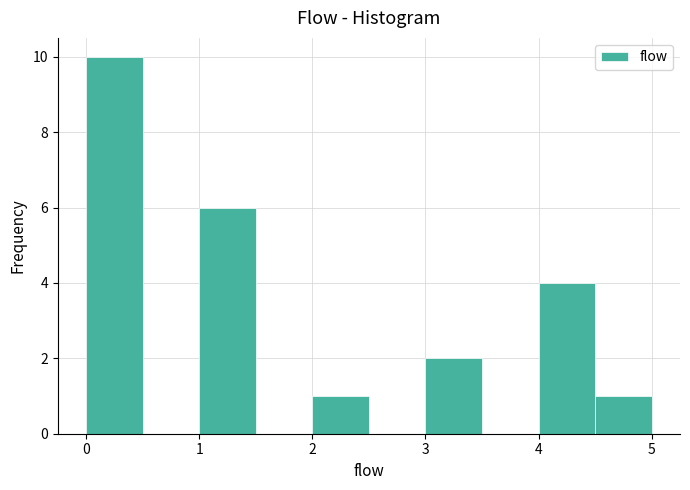

What is the height of the bar covering 3.0 to 3.5 on the x-axis? The values are not printed on the chart, so give them approximately, as read against the axis.

2